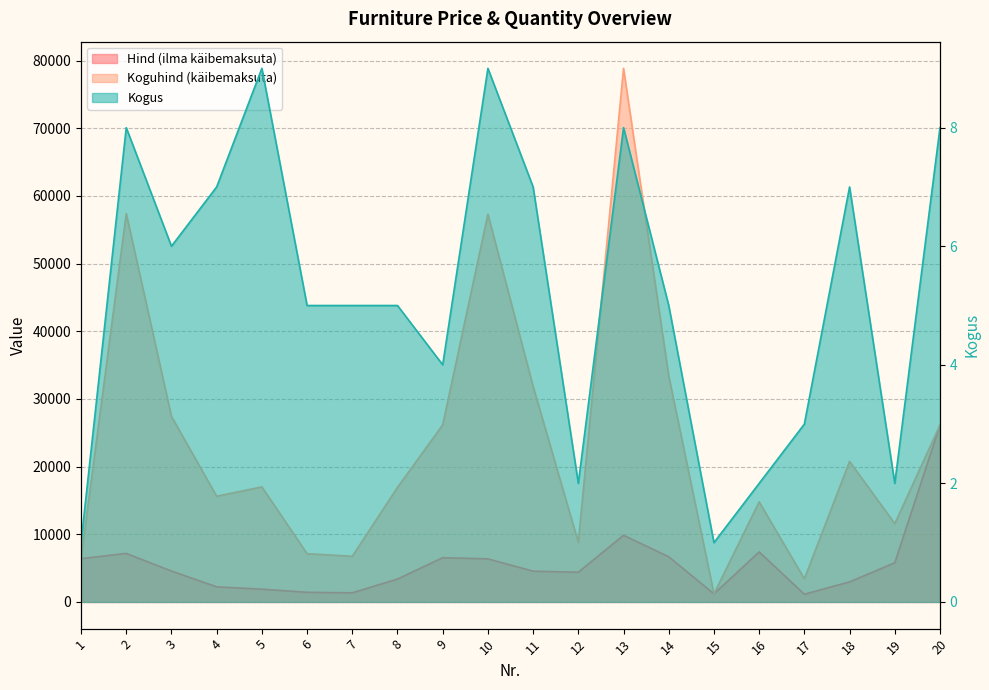

What is the spread (max minus min) of values at 12?

8789.1